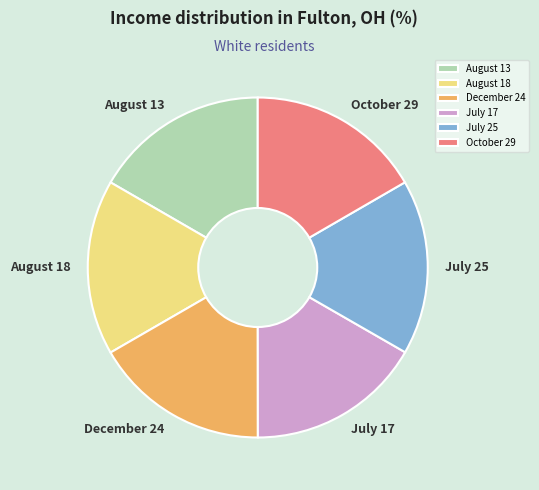

True or false: October 29 accounts for 17% of the total.

True